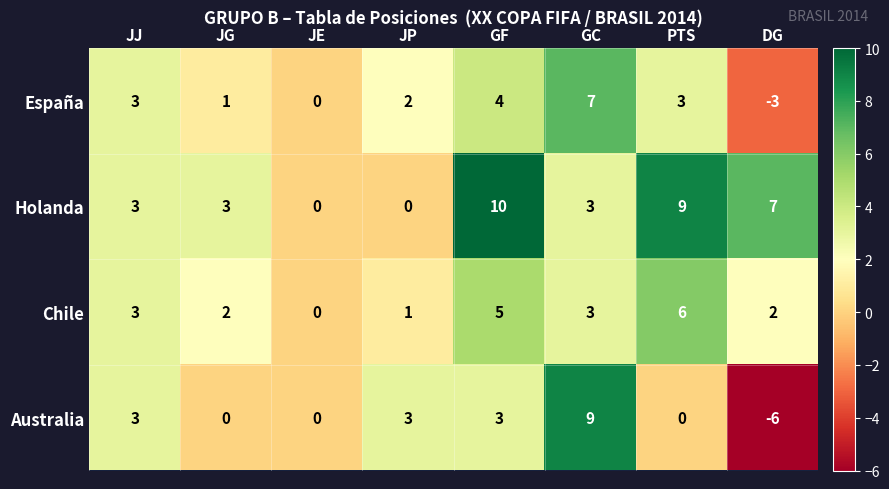

What is the minimum value shown in the chart?

-6